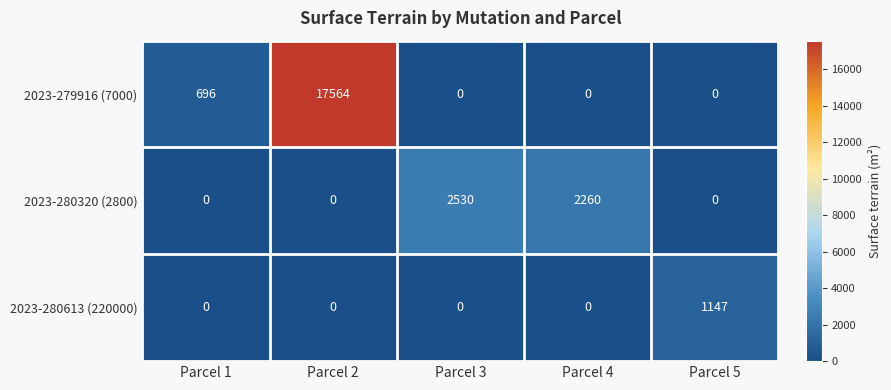

What is the greatest value displayed?

17564